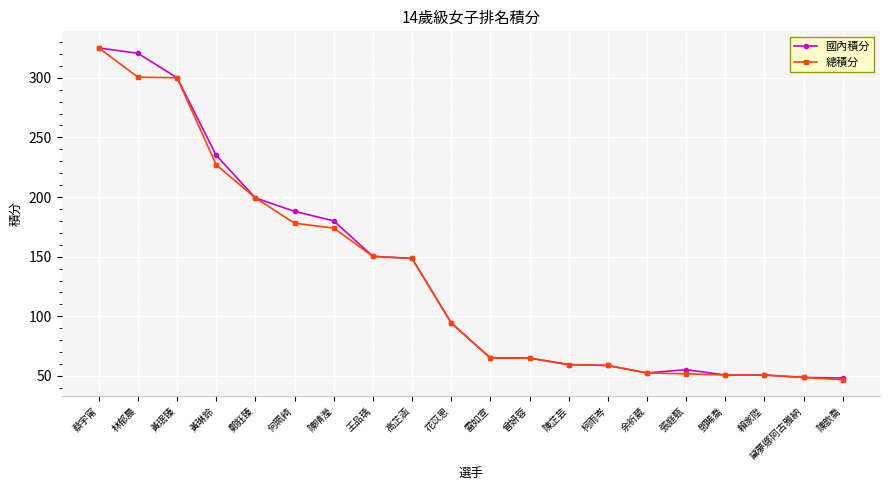

What is the average value of the 國內積分 series?

134.8